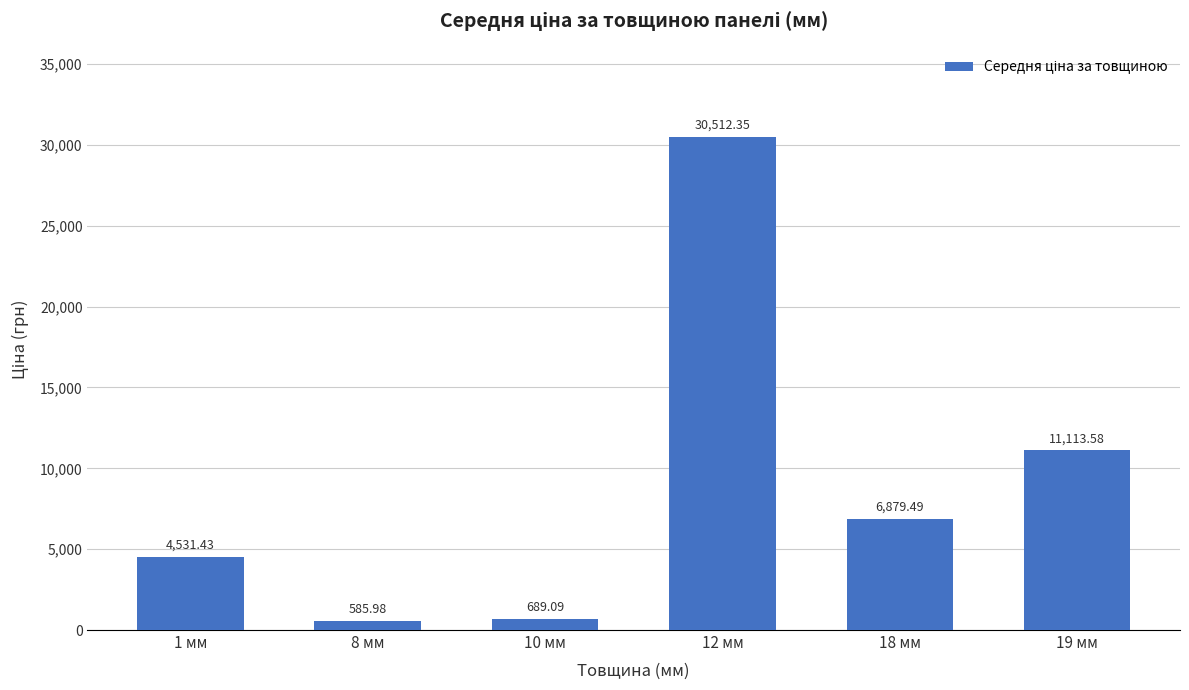

Does the chart contain any negative values?

No